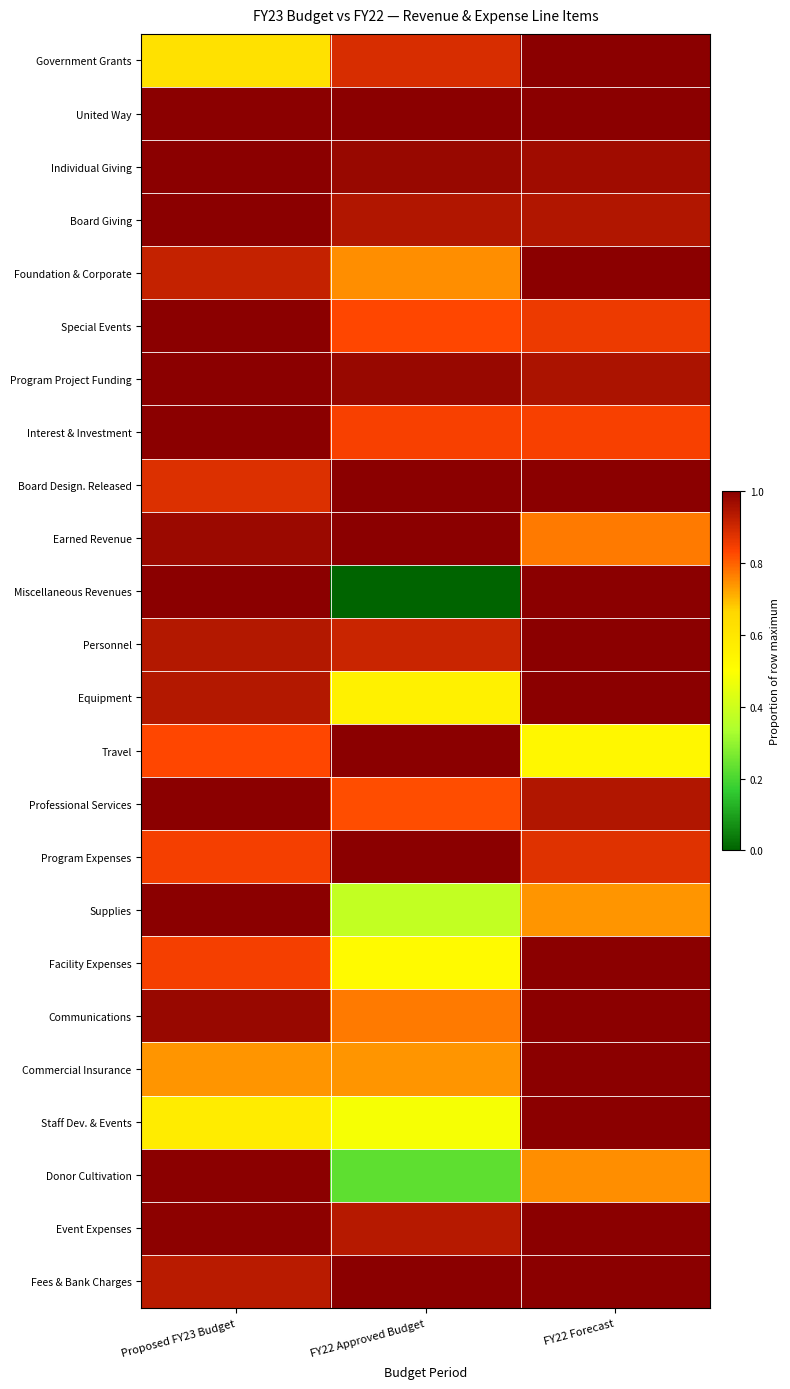

At which category is the sum across all series the highest?

FY22 Forecast